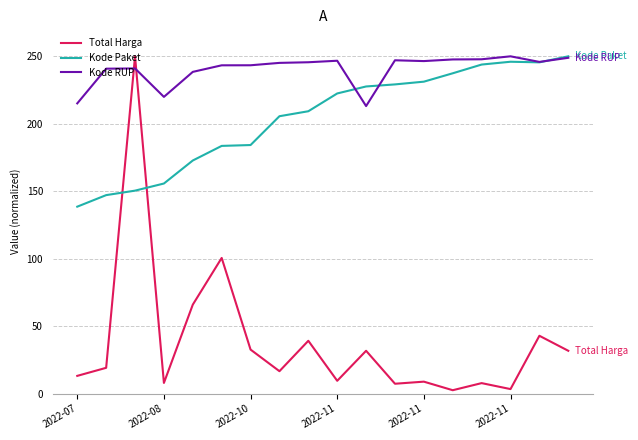

What is the minimum value for Kode Paket?

138.6